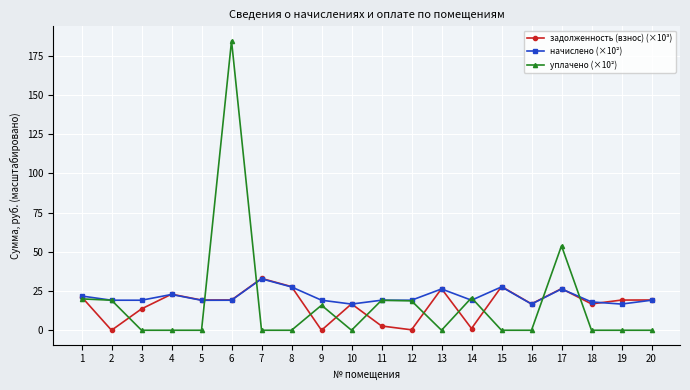

What is the value of the начислено (×10²) point at the 16th from the left?

16.7